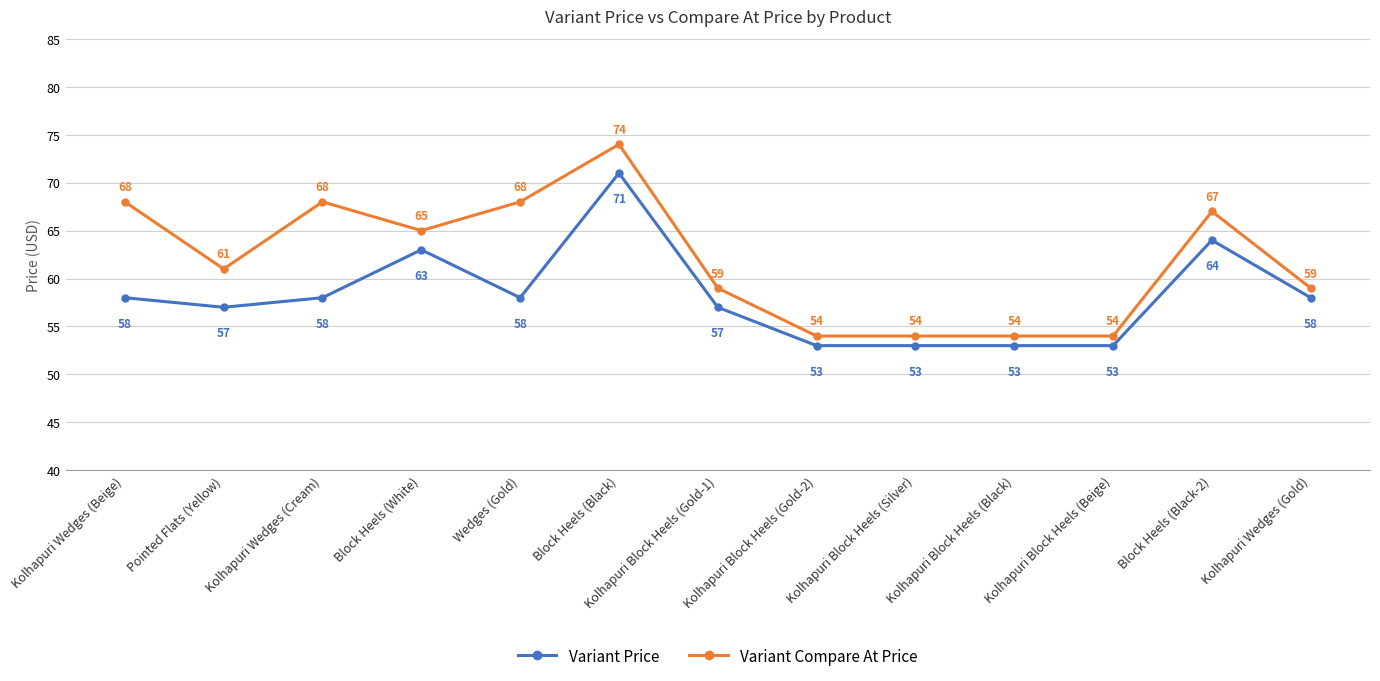

True or false: Variant Compare At Price and Variant Price cross at least once.

False